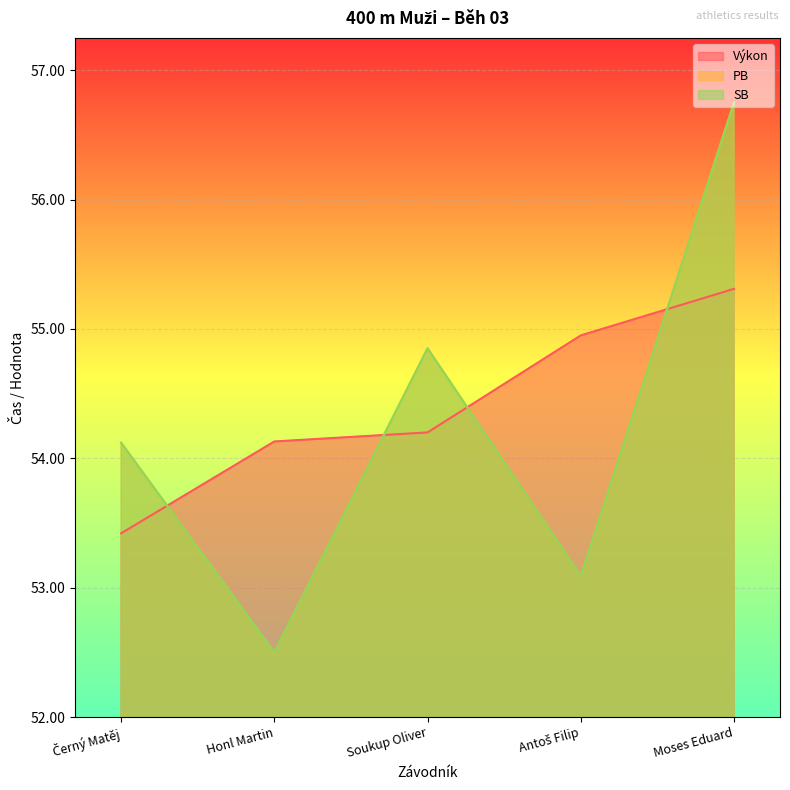

What is the spread (max minus min) of values at Soukup Oliver?

0.6